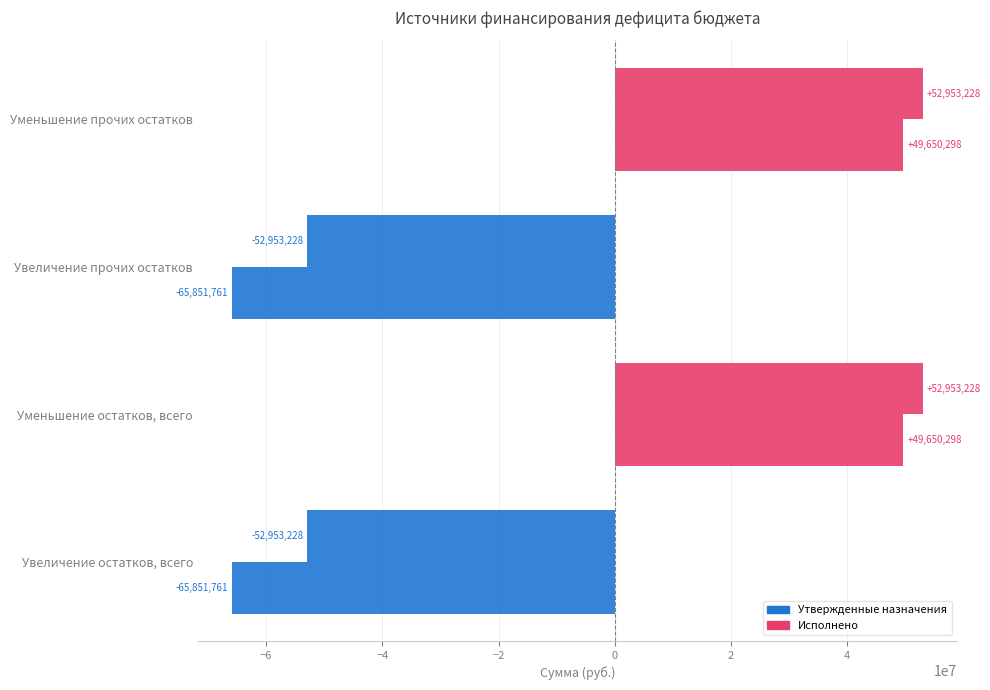

What is the value of the Утвержденные назначения bar at the 4th from the left?

52953228.4